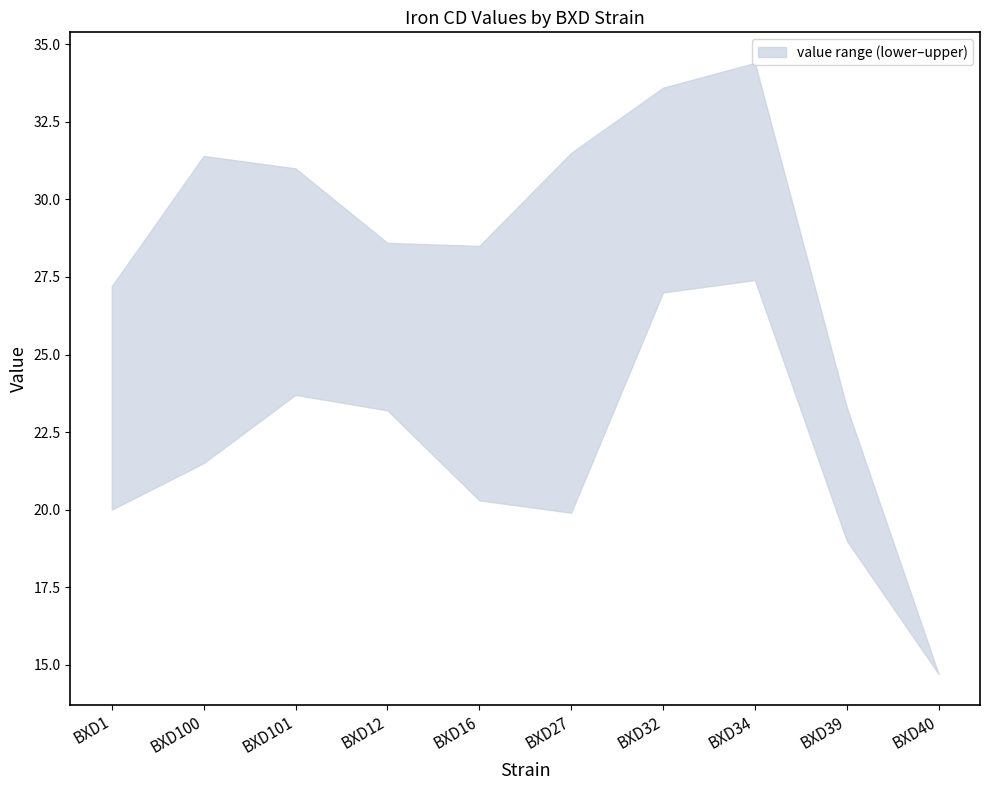

What is the label of the 3rd point from the right?

BXD34